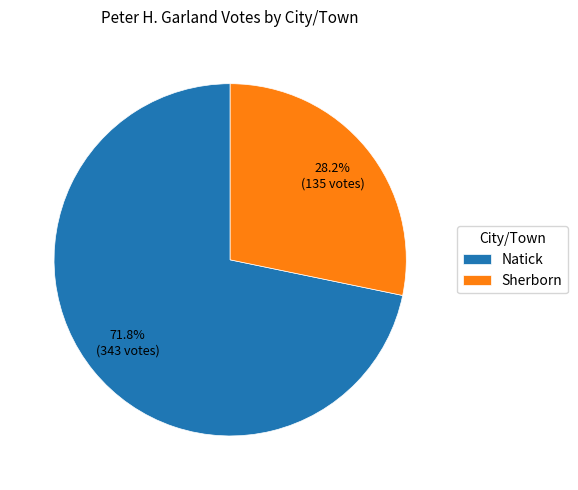

Is it true that Sherborn is 15% of the pie?

False